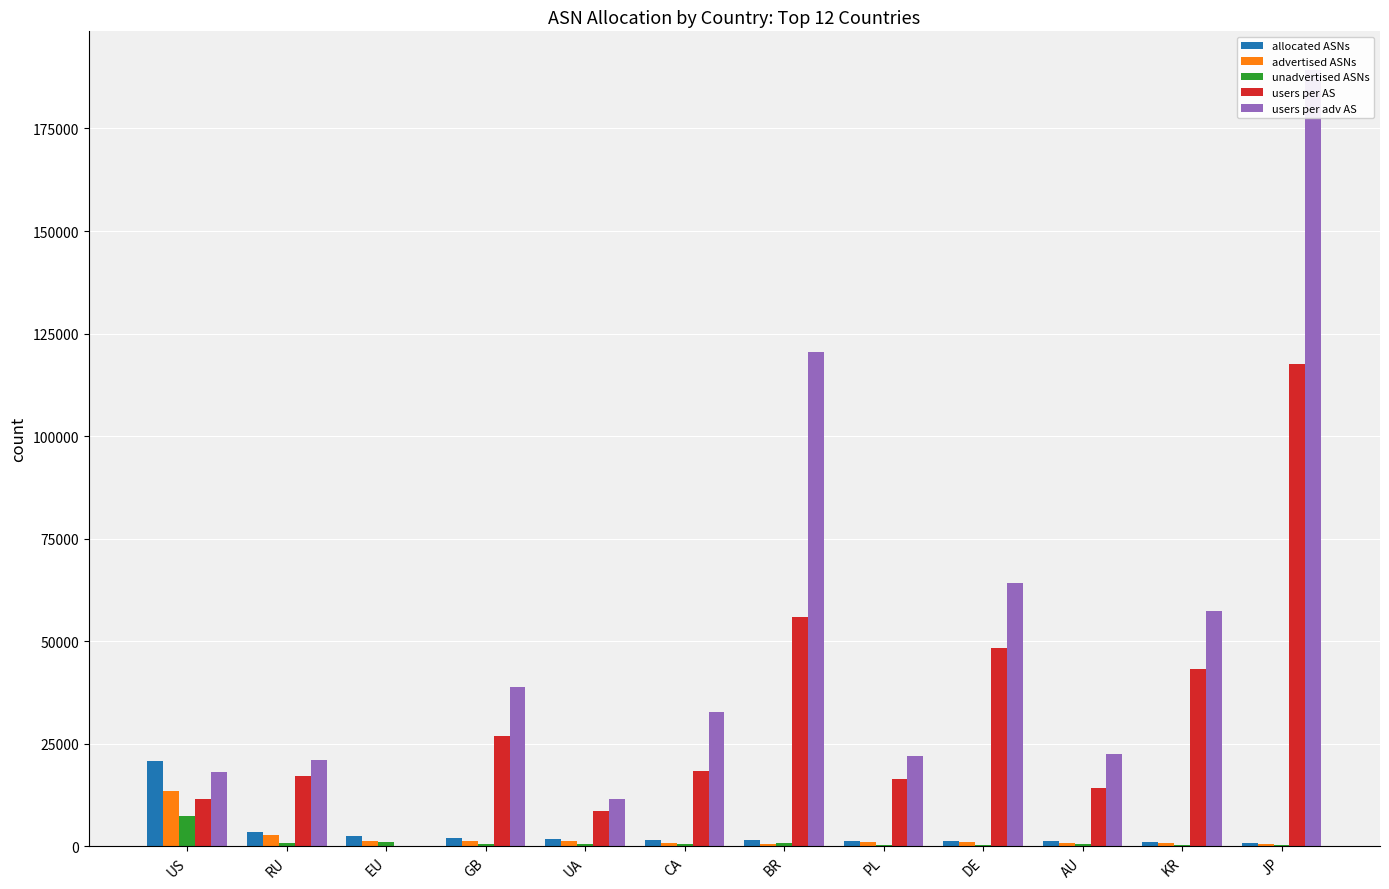

What is the value of the unadvertised ASNs bar at the 10th from the left?

457